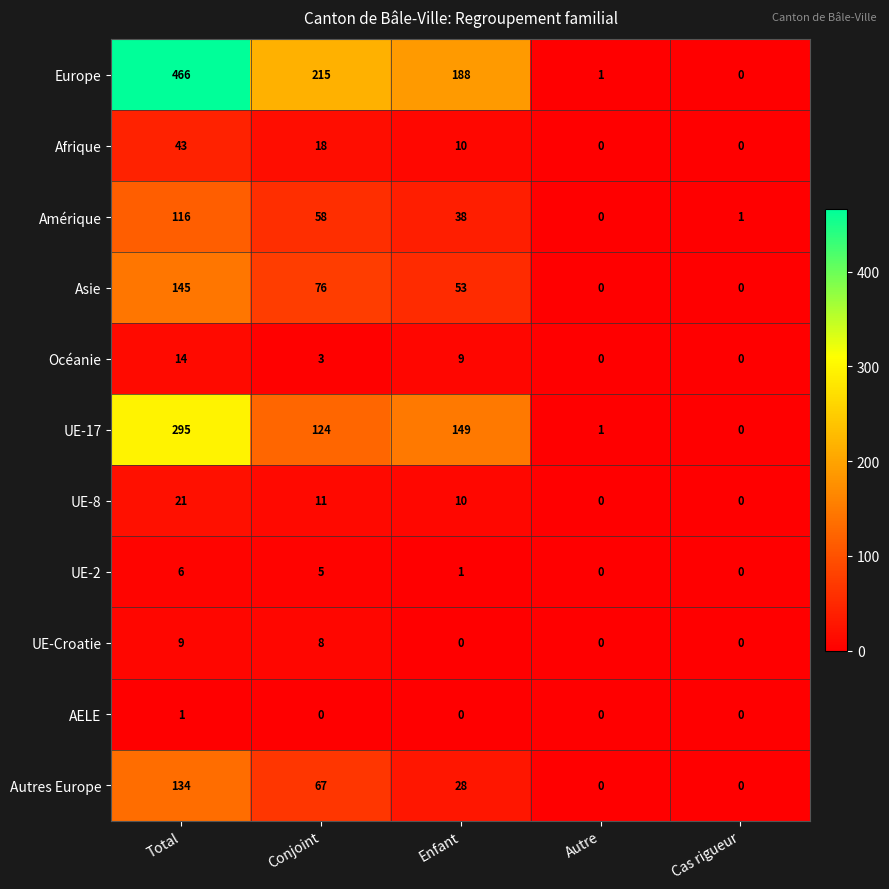

Which series has the widest spread of values?

Europe